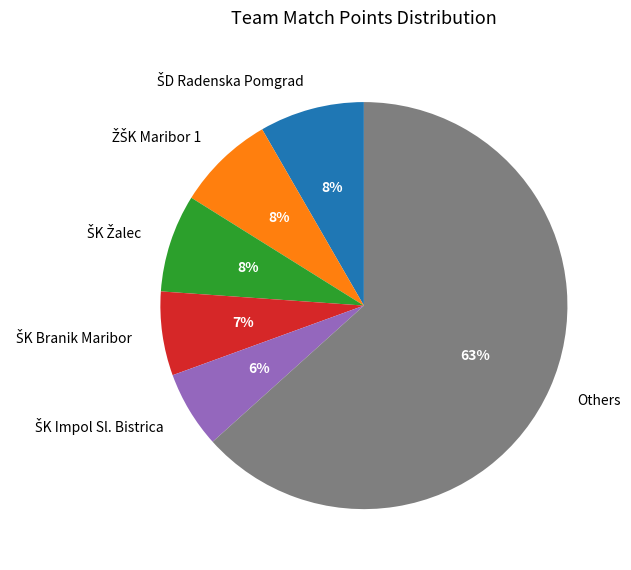

Does Others represent more than half of the total?

Yes